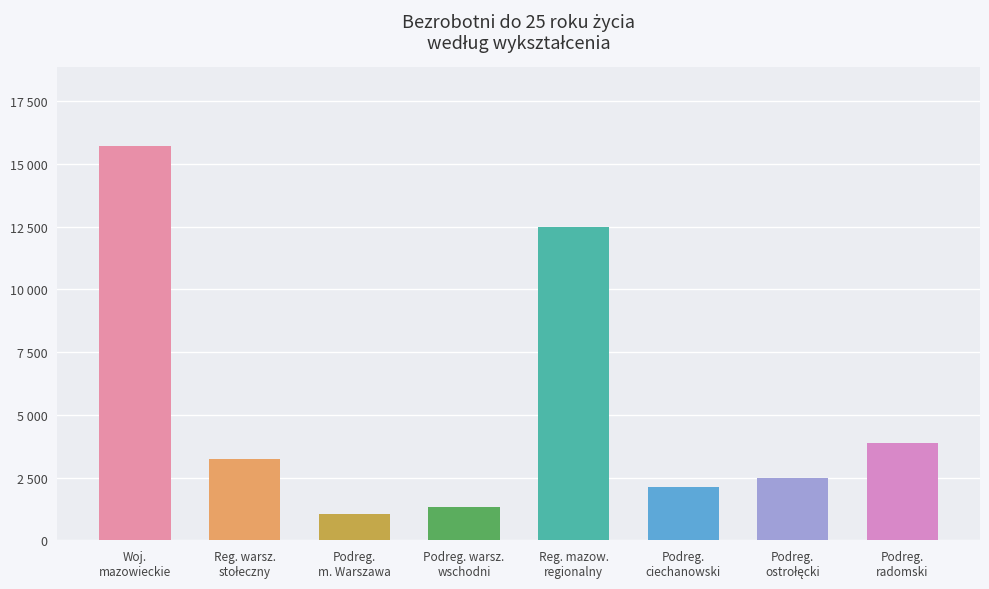

Where is the data nearest to the value 8384?

Reg. mazow.
regionalny